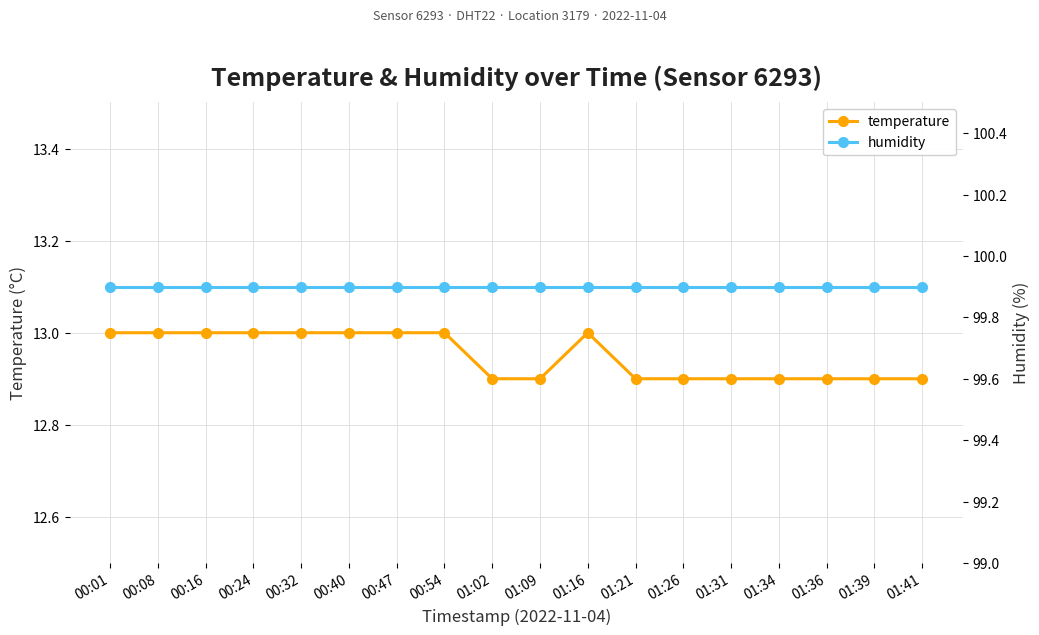

True or false: temperature and humidity cross at least once.

False